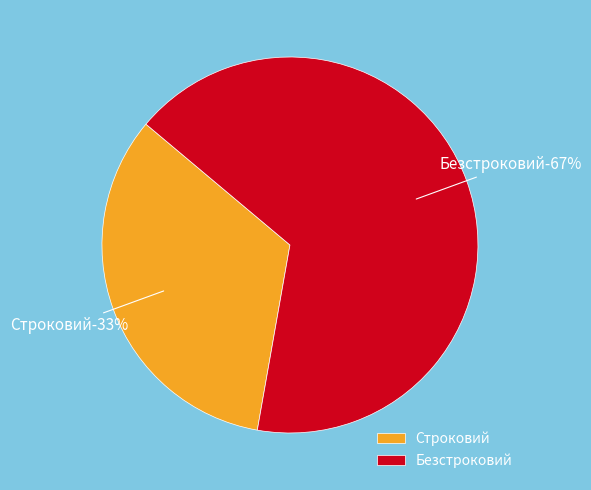

How many slices are in this pie chart?

2